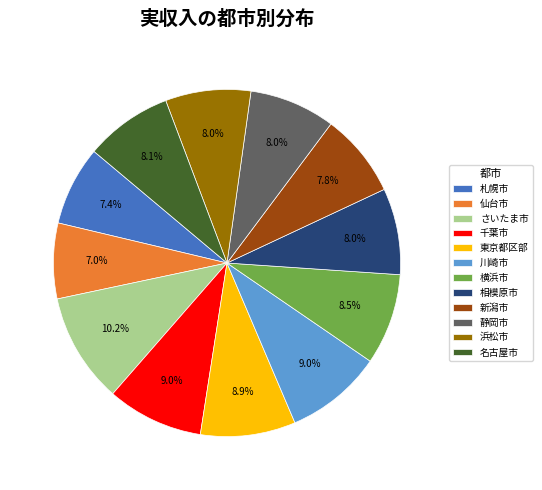

Between 川崎市 and さいたま市, which is larger?

さいたま市